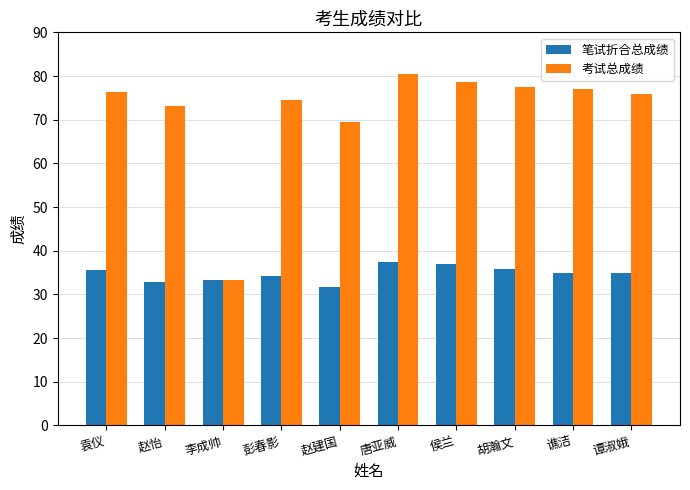

What is the sum of all 笔试折合总成绩 values?

347.6